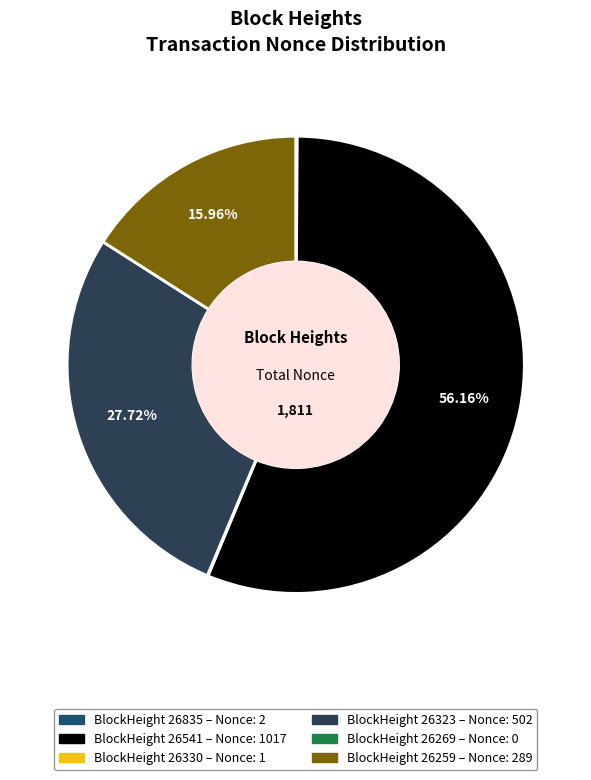

Is there a majority slice in this chart?

Yes